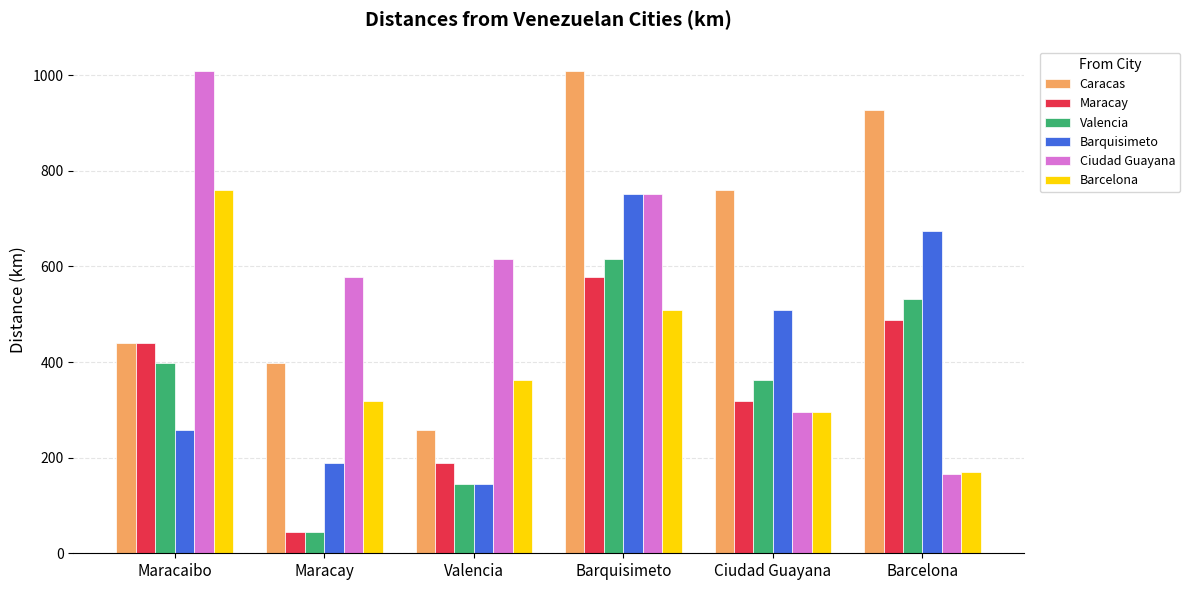

What is the label of the 5th bar from the left?

Ciudad Guayana